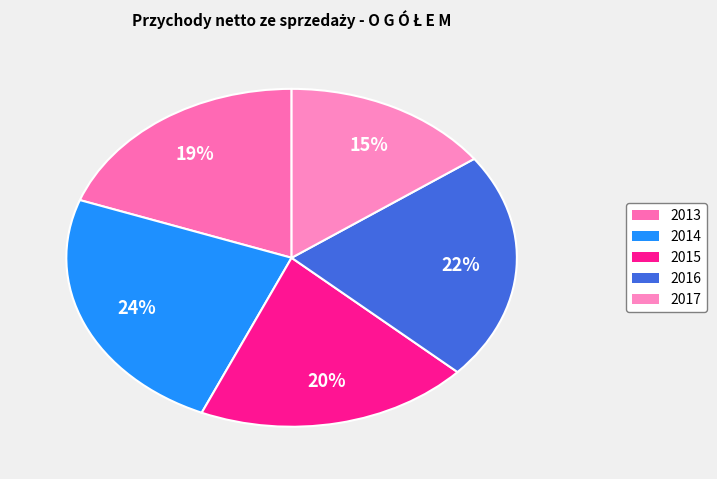

To the nearest percent, what portion does 2016 represent?

22%